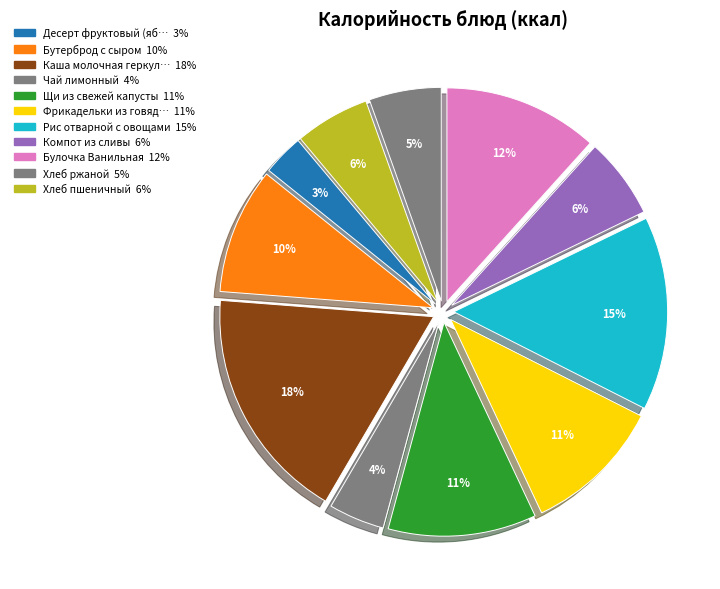

How many segments does this pie chart have?

11